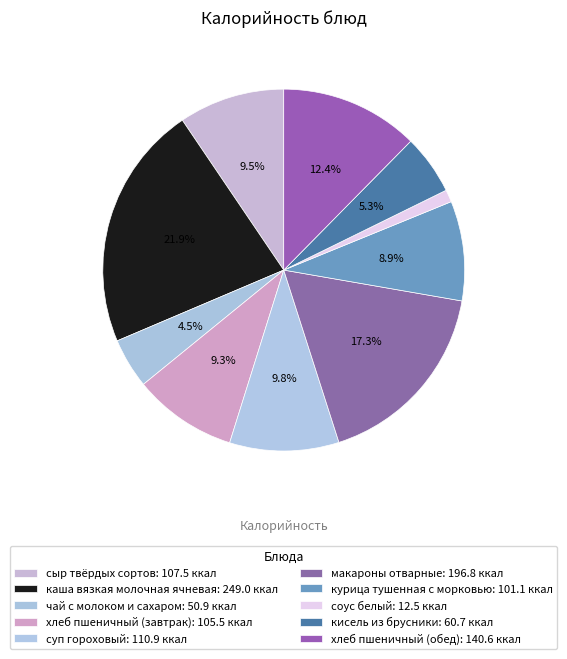

Does макароны отварные represent more than half of the total?

No